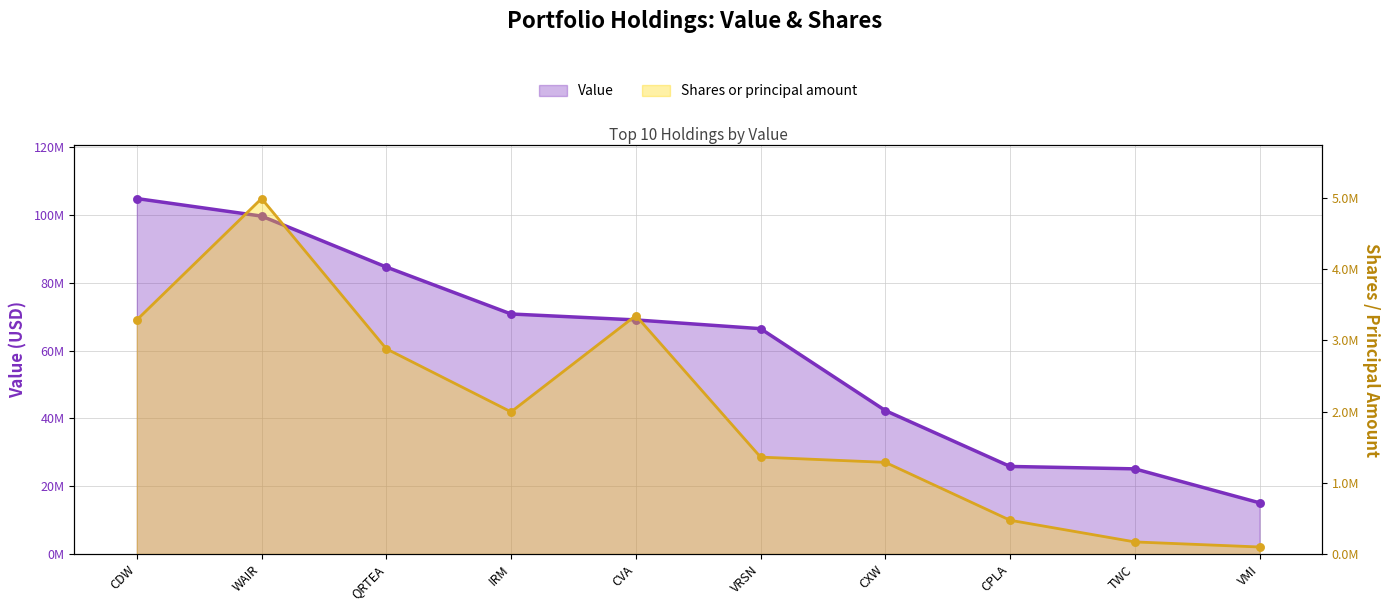

What is the total value across all series at CPLA?

26301857